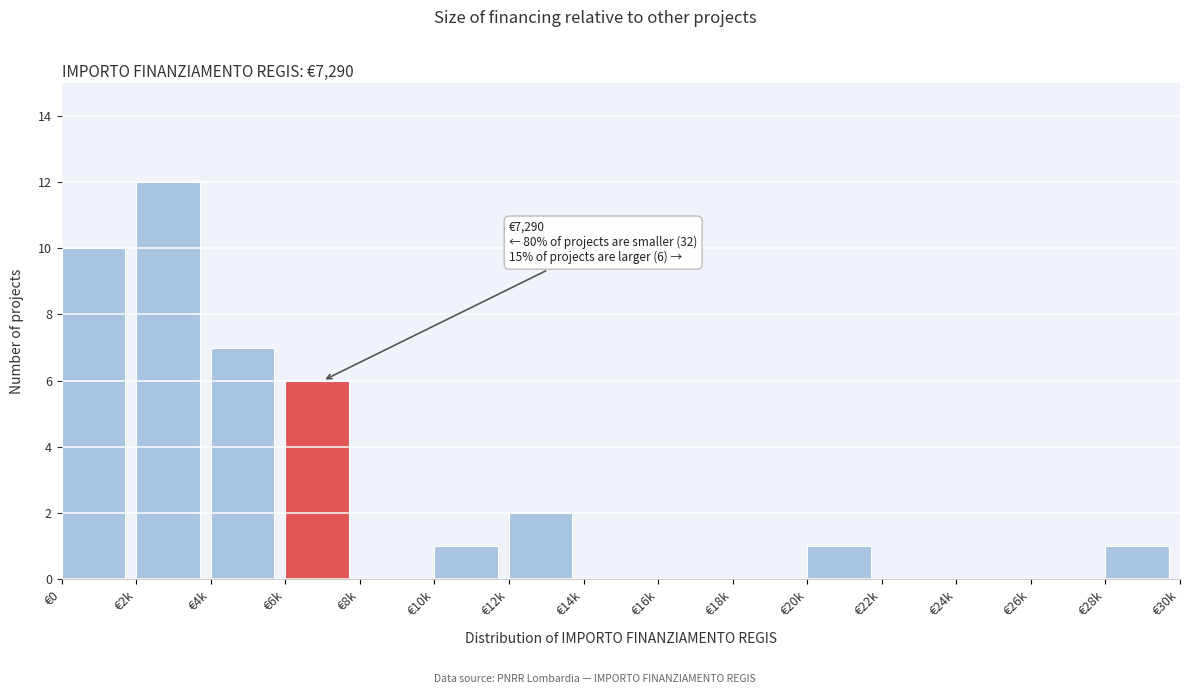

Reading left to right, list all the values displayed in this chart.

€0=10	€2k=12	€4k=7	€6k=6	€8k=0	€10k=1	€12k=2	€14k=0	€16k=0	€18k=0	€20k=1	€22k=0	€24k=0	€26k=0	€28k=1